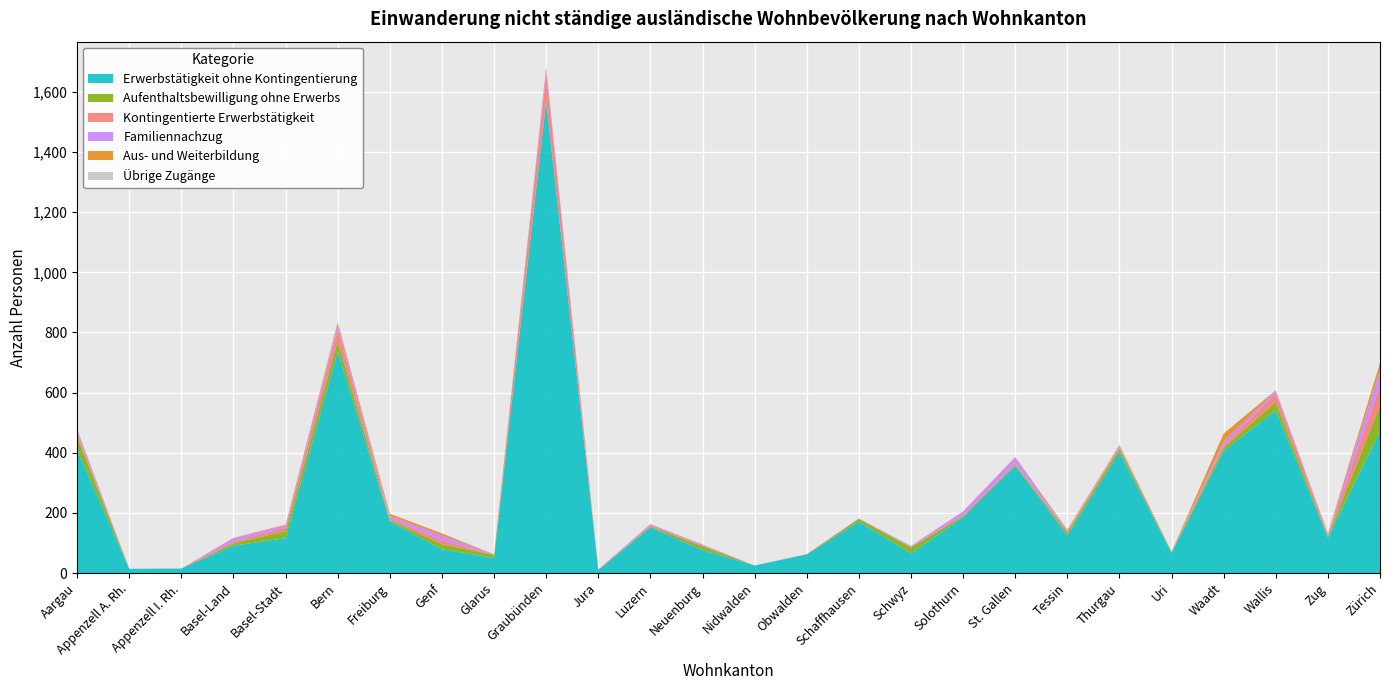

Reading left to right, transcribe all the data shown in this chart.

Erwerbstätigkeit ohne Kontingentierung: 409	14	15	91	116	737	172	79	50	1567	10	152	76	25	62	171	65	186	357	125	401	67	406	541	118	473
Aufenthaltsbewilligung ohne Erwerbs: 43	0	0	8	23	34	4	17	10	5	0	3	13	0	0	9	20	3	3	9	13	3	11	28	2	85
Kontingentierte Erwerbstätigkeit: 8	0	0	6	12	39	6	13	1	90	1	4	1	0	1	1	2	5	5	5	3	1	9	28	8	65
Familiennachzug: 14	0	0	11	8	17	8	16	1	18	1	4	4	0	0	1	3	11	20	3	6	0	12	9	3	51
Aus- und Weiterbildung: 4	0	0	1	2	7	7	7	0	3	0	0	1	0	0	0	0	0	1	2	3	0	26	2	1	25
Übrige Zugänge: 0	0	0	0	0	0	0	0	0	0	0	0	0	0	0	0	0	0	0	0	0	0	0	0	0	0